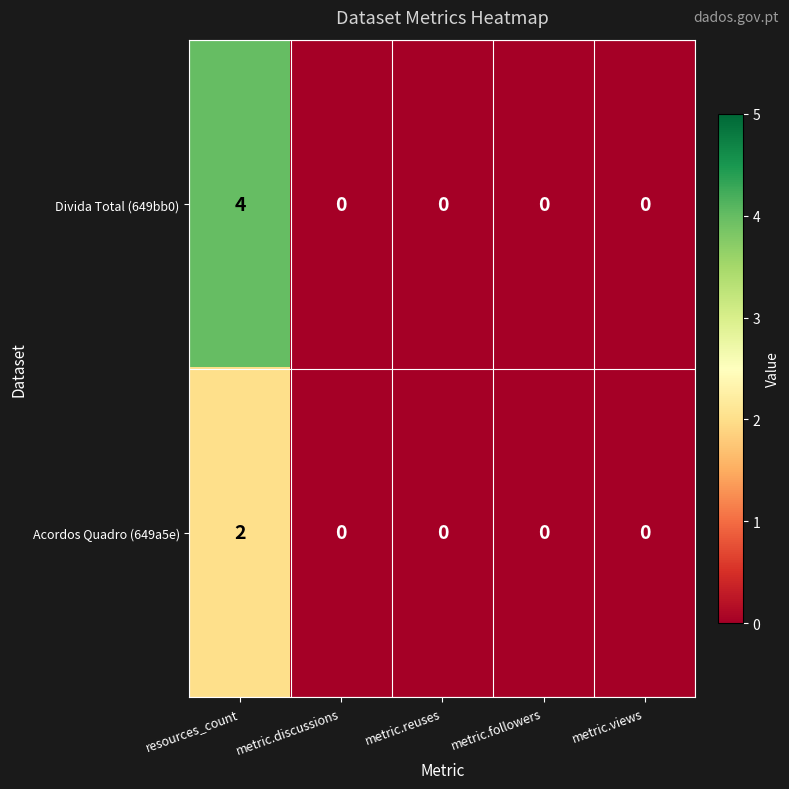

What is the sum of all Divida Total (649bb0) values?

4